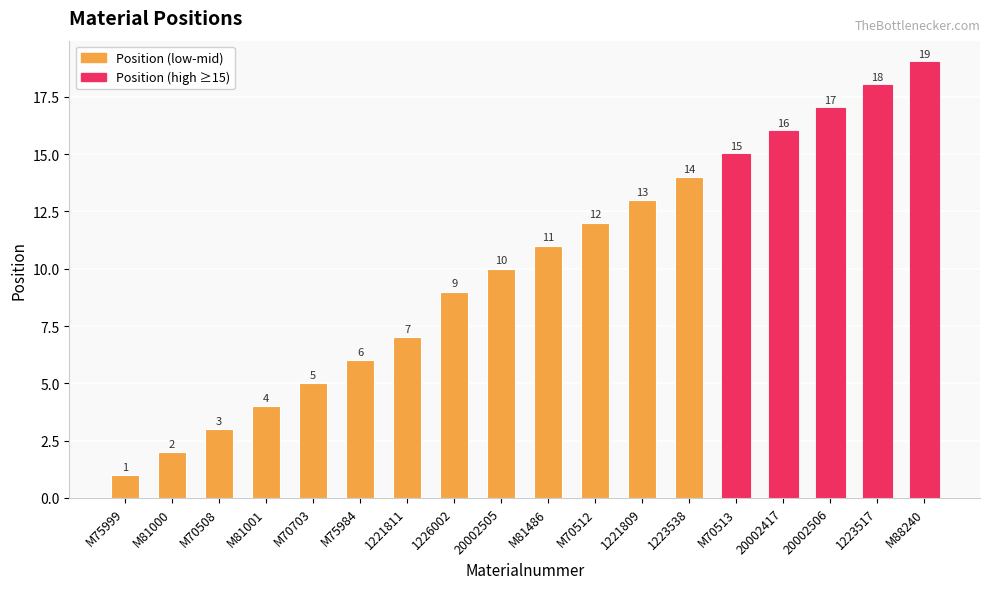

Rank the categories by value from lowest to highest.

M75999, M81000, M70508, M81001, M70703, M75984, 1221811, 1226002, 20002505, M81486, M70512, 1221809, 1223538, M70513, 20002417, 20002506, 1223517, M88240